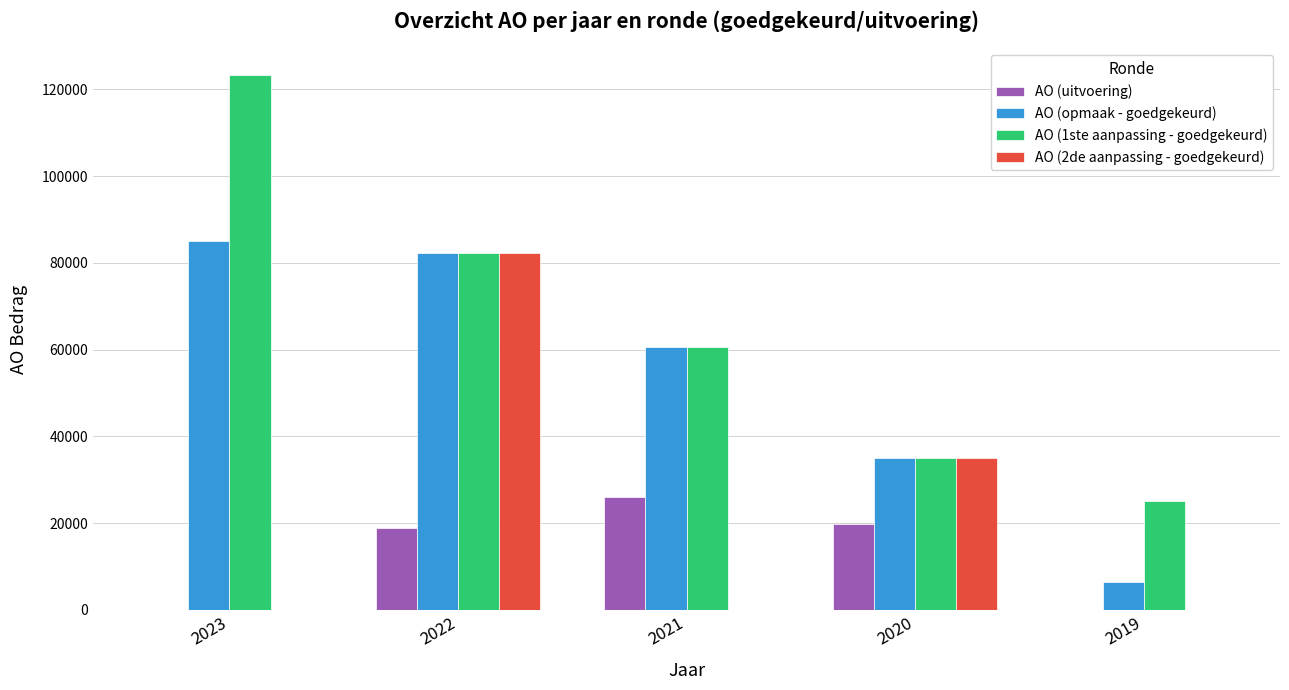

The value of AO (2de aanpassing - goedgekeurd) at 2022 is 42175. True or false?

False